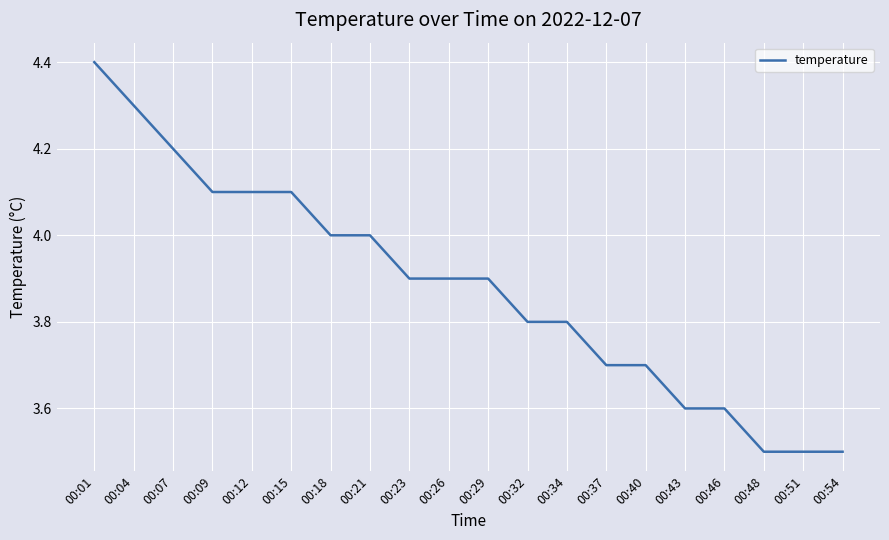

Reading left to right, transcribe all the data shown in this chart.

00:01=4.4	00:04=4.3	00:07=4.2	00:09=4.1	00:12=4.1	00:15=4.1	00:18=4.0	00:21=4.0	00:23=3.9	00:26=3.9	00:29=3.9	00:32=3.8	00:34=3.8	00:37=3.7	00:40=3.7	00:43=3.6	00:46=3.6	00:48=3.5	00:51=3.5	00:54=3.5